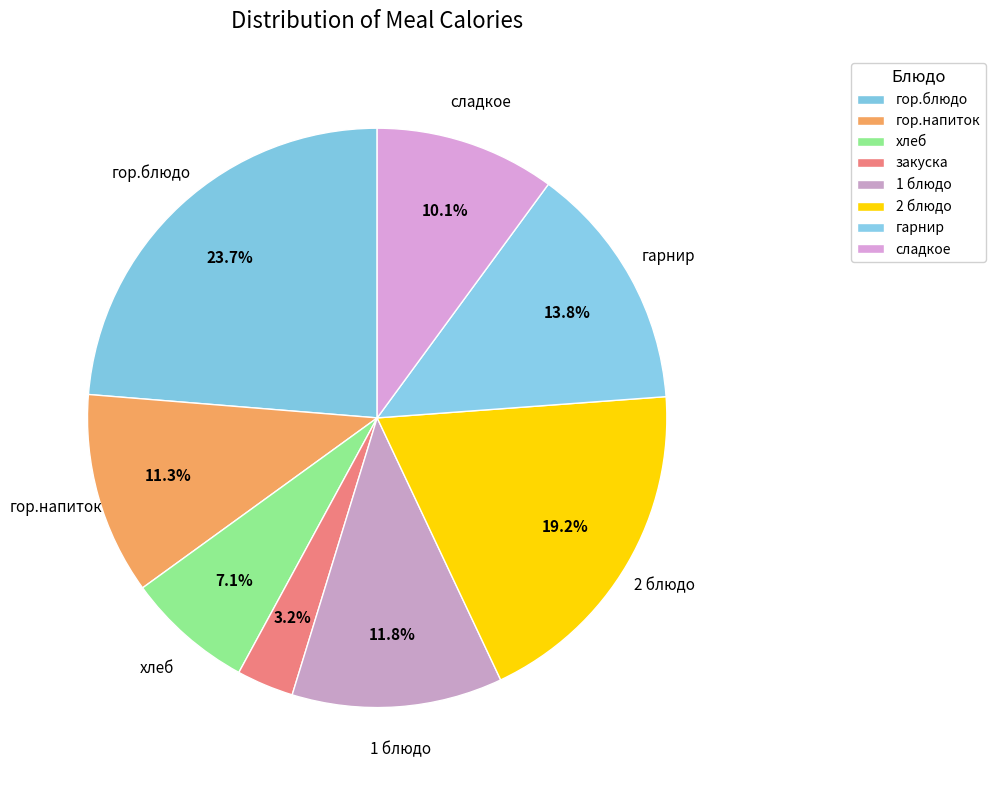

What percentage is the хлеб slice, to the nearest percent?

7%